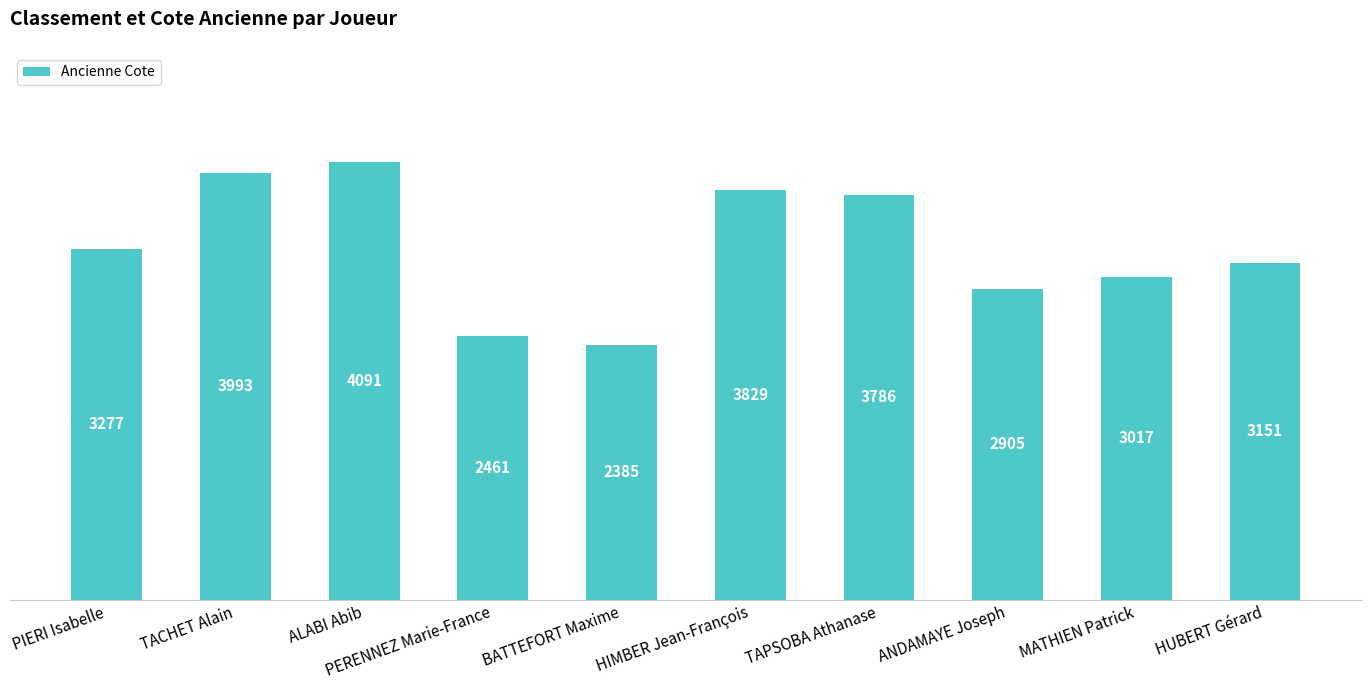

Does the chart contain stacked bars?

No